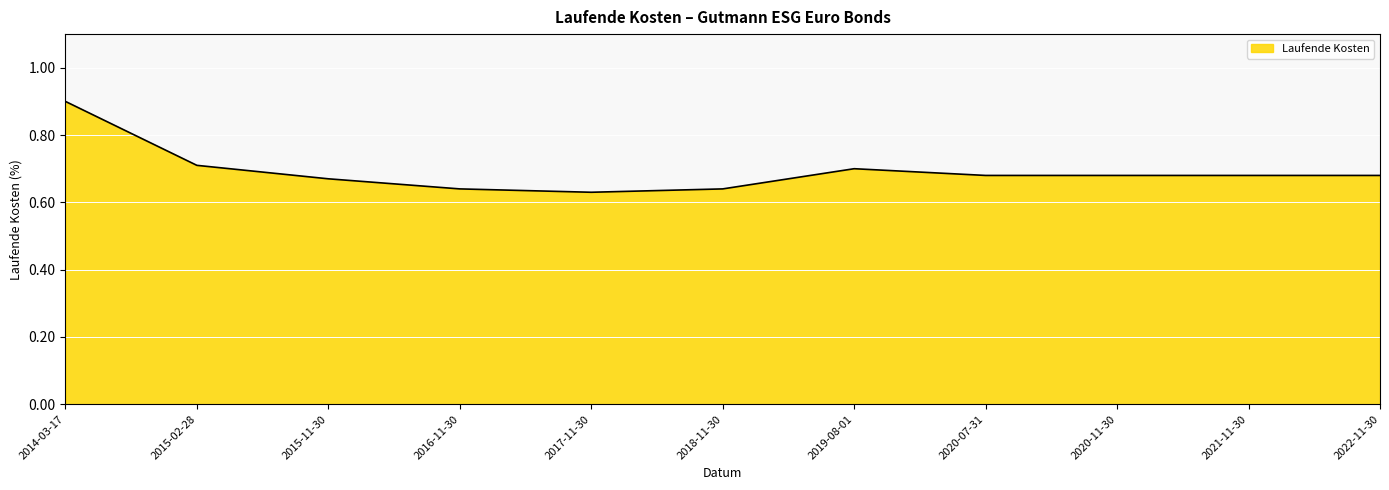

What is the greatest value displayed?

0.9